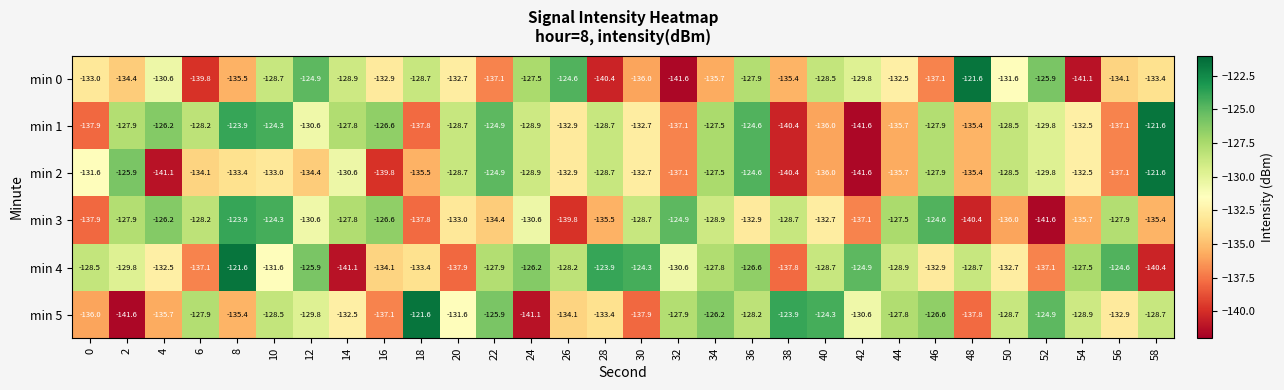

What is the approximate value of min 2 at 0?

-131.6